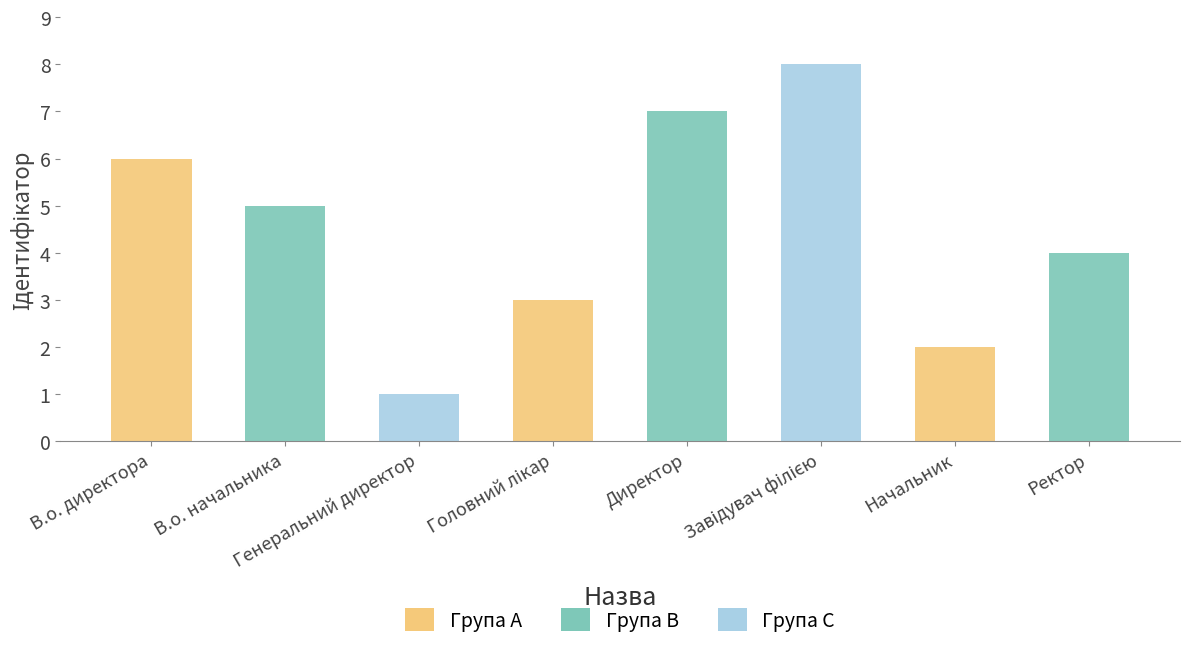

What is the sum of all values?

36